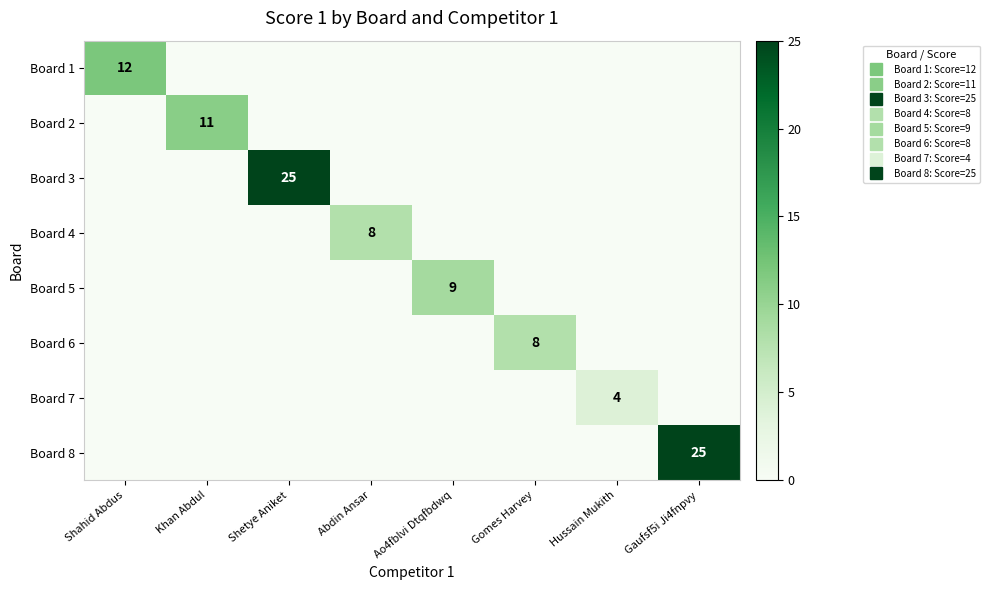

What is the difference between the highest and lowest values at Gaufsf5i Ji4fnpvy?

25